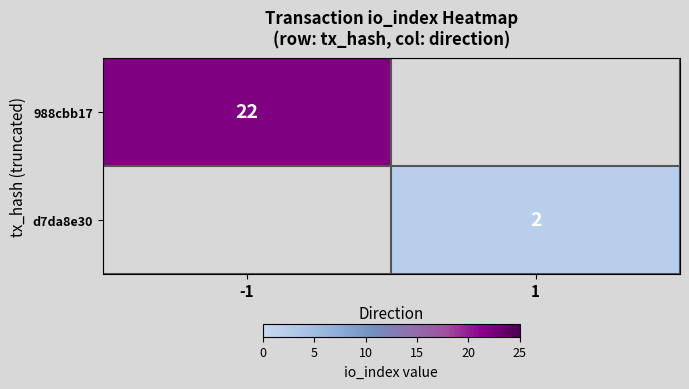

Is it true that 988cbb17 equals 22 at -1?

True